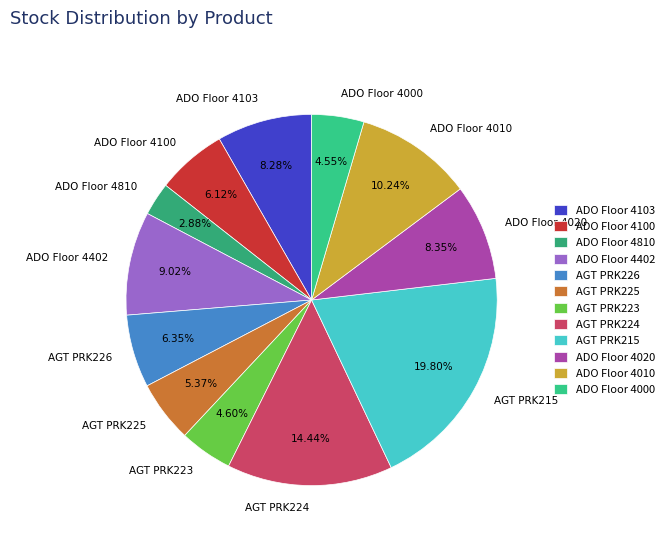

Does AGT PRK226 represent more than half of the total?

No